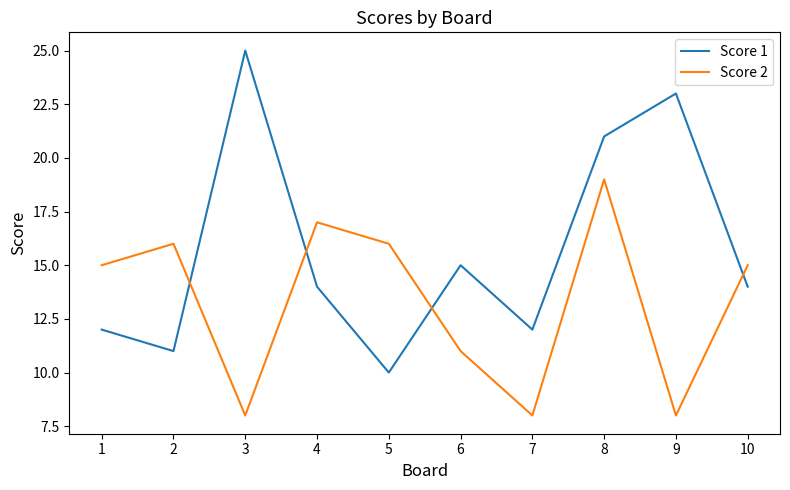

Is this an area chart (filled region under the line)?

No